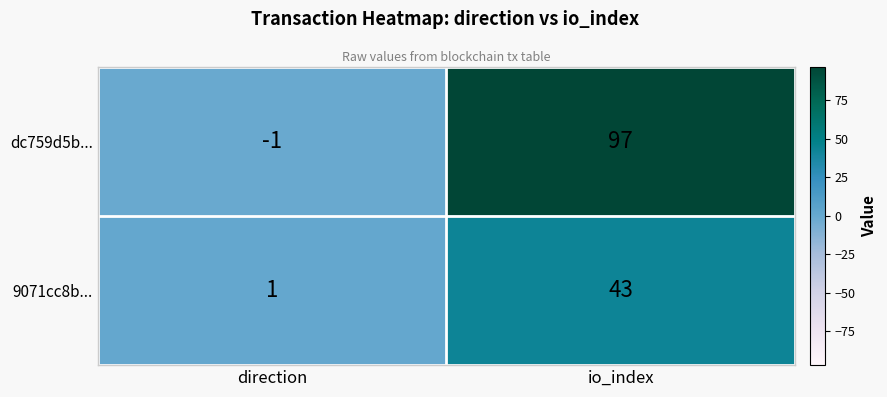

True or false: 9071cc8b... has a value of 0 at direction.

False